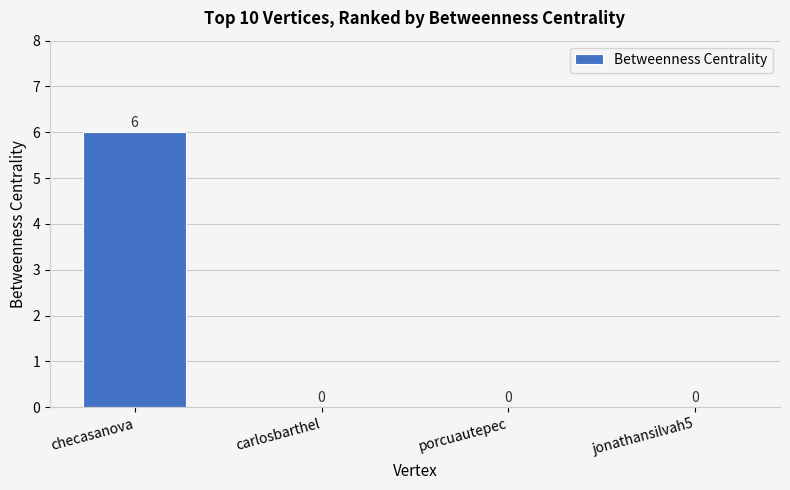

Count the values in the range 0 to 6.

4